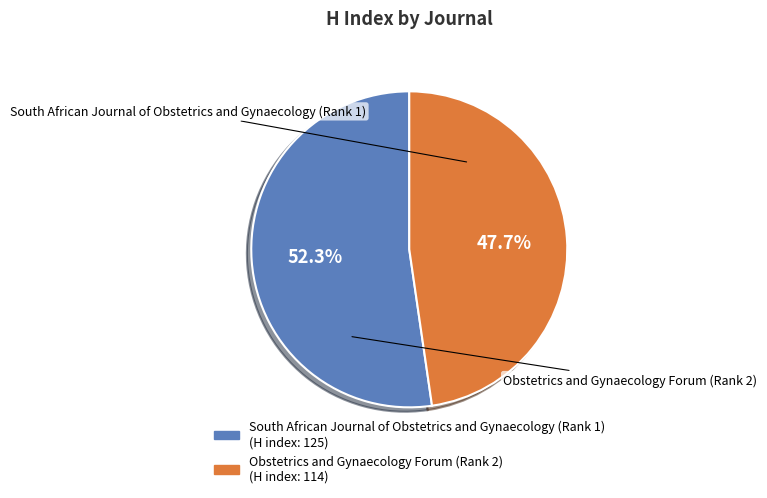

The Obstetrics and Gynaecology Forum (Rank 2) slice represents 48% of the pie. True or false?

True